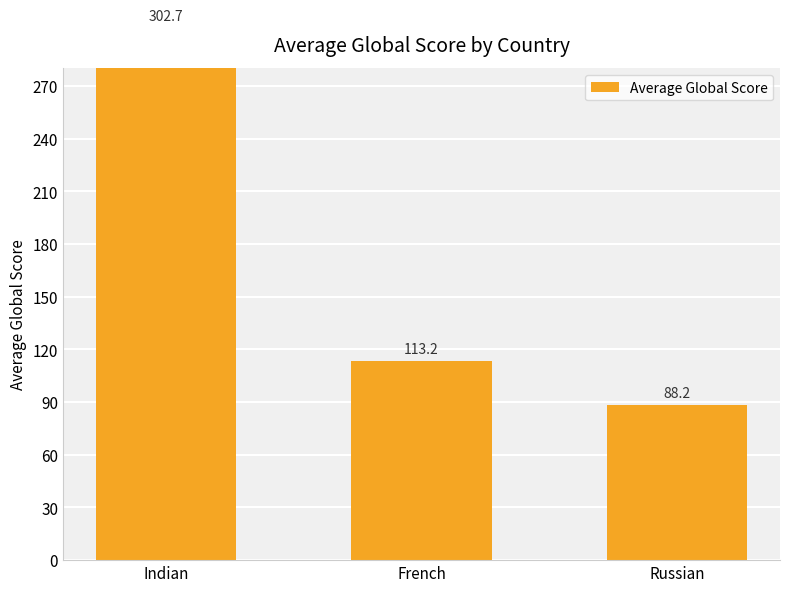

What is the average value?

168.0